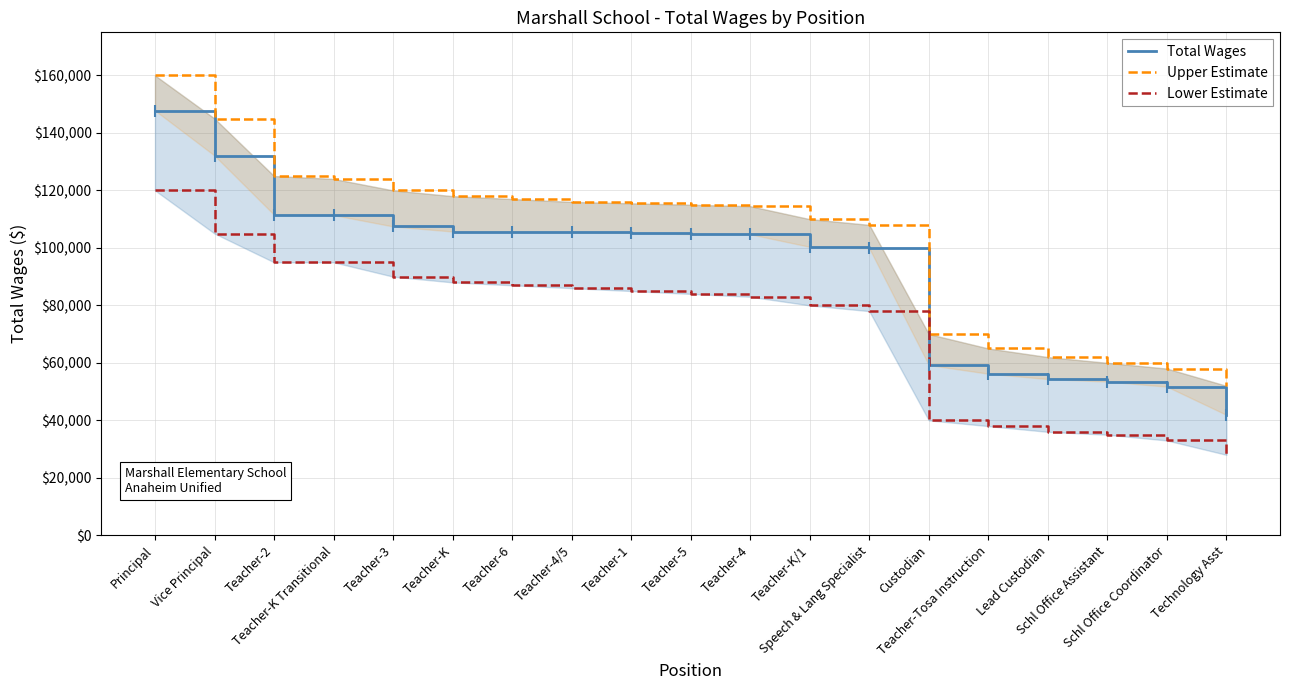

Is it true that Lower Estimate equals 35000 at Schl Office Assistant?

True